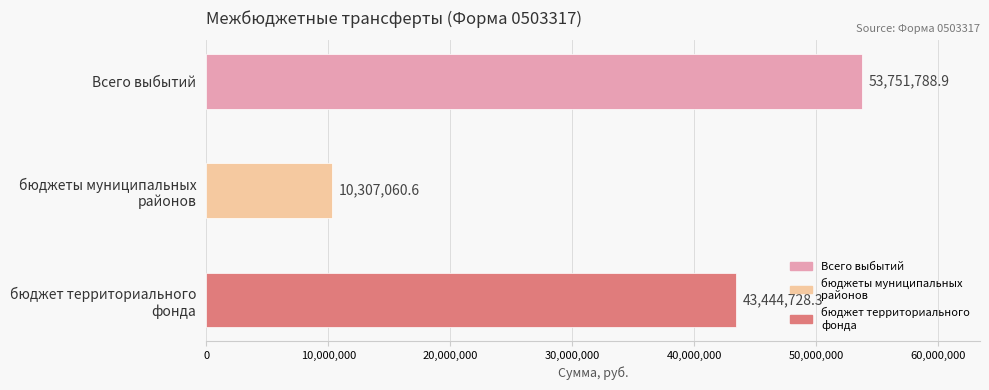

Rank the categories by value from highest to lowest.

Всего выбытий, бюджет территориального
фонда, бюджеты муниципальных
районов